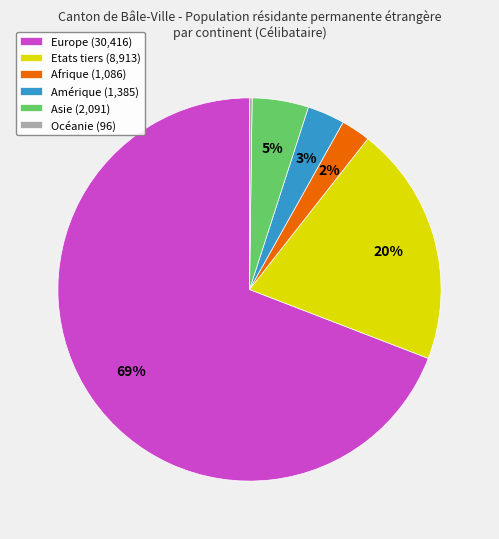

Does Afrique (1,086) account for over 50% of the chart?

No